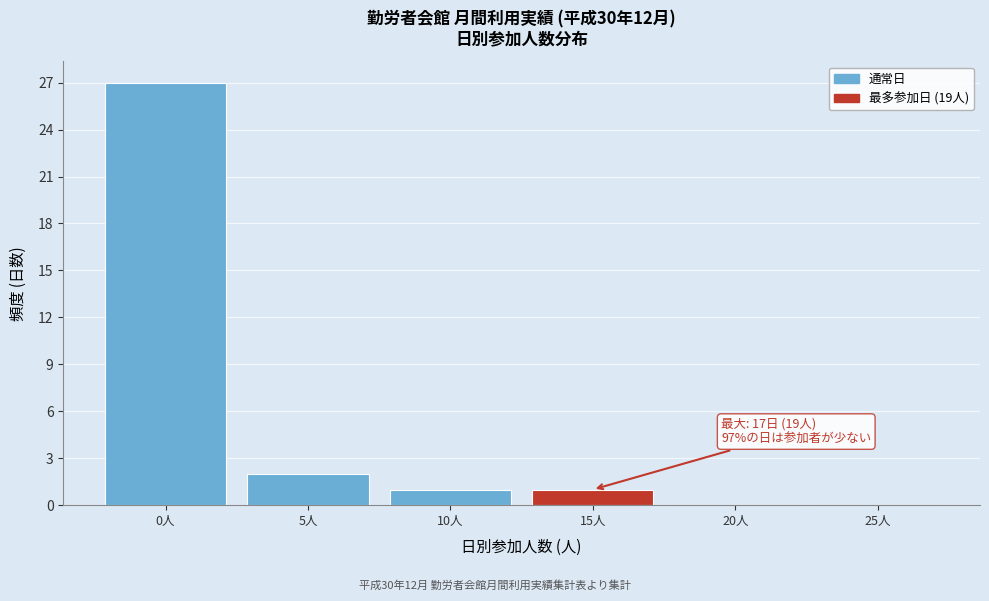

Reading left to right, transcribe all the data shown in this chart.

0人=27	5人=2	10人=1	15人=1	20人=0	25人=0